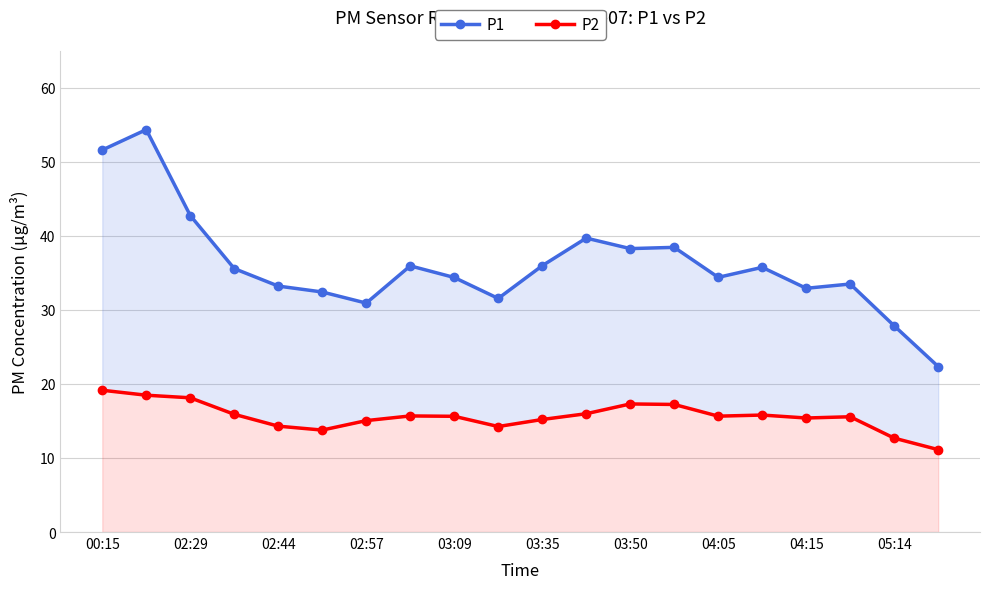

True or false: P1 and P2 cross at least once.

False